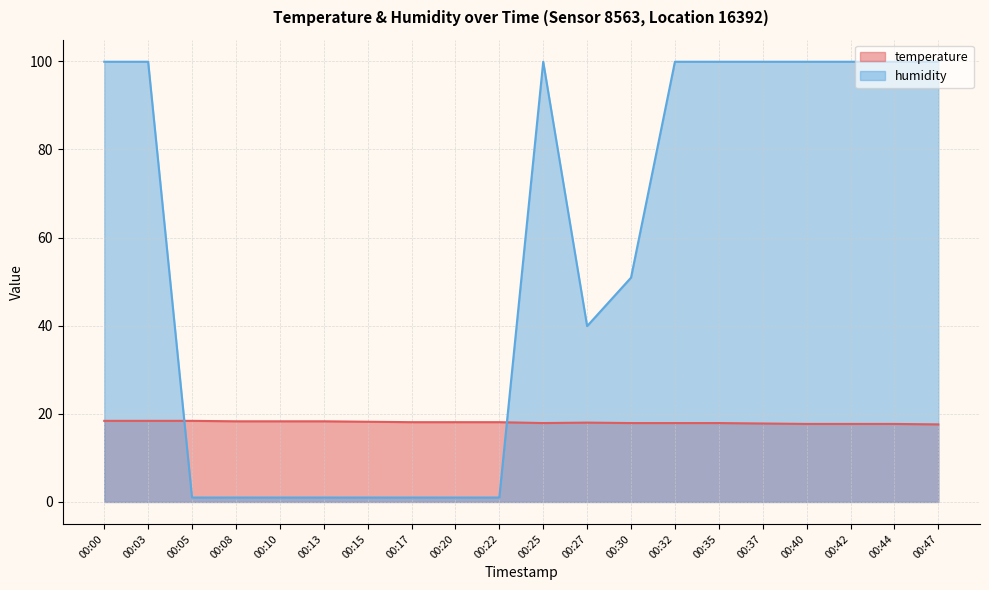

What is the value of the humidity point at the 1st from the left?

99.9